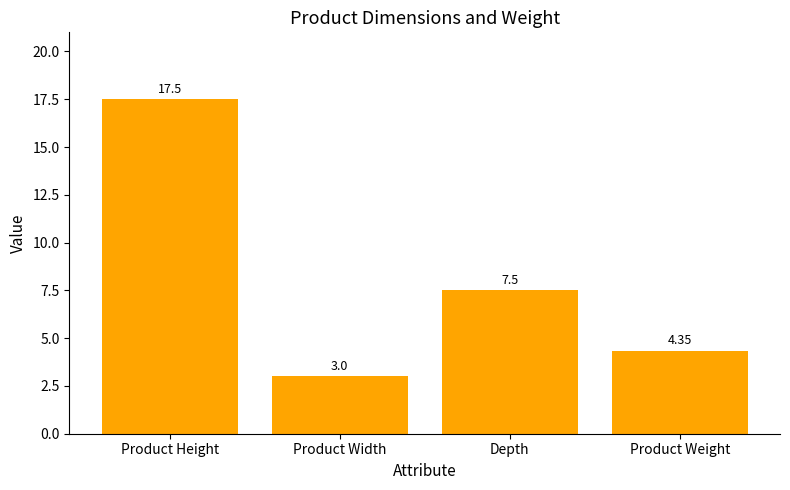

True or false: the data shows 25.8 at Product Height.

False